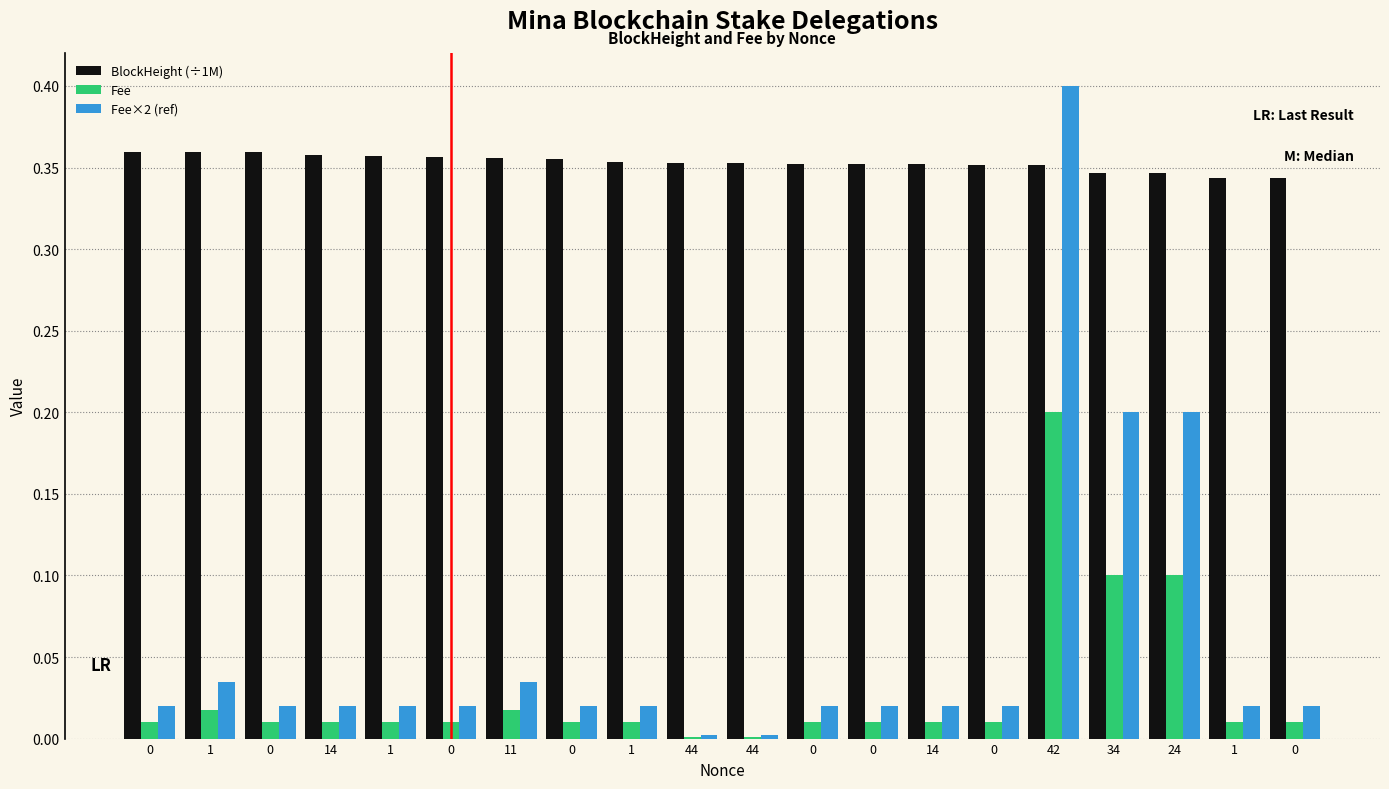

Between 1 and 0, which is larger?

1